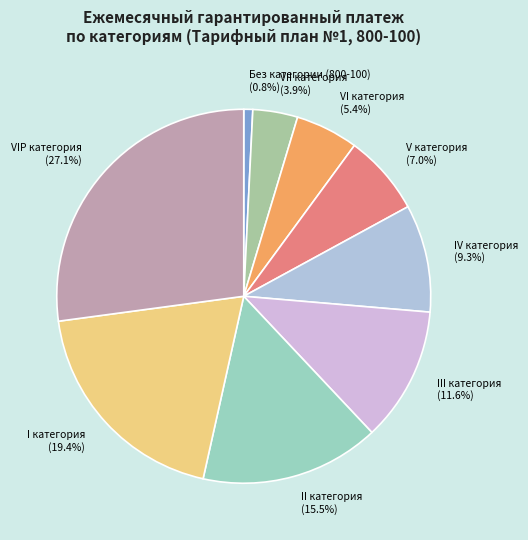

To the nearest percent, what percentage of the pie is I категория?

19%